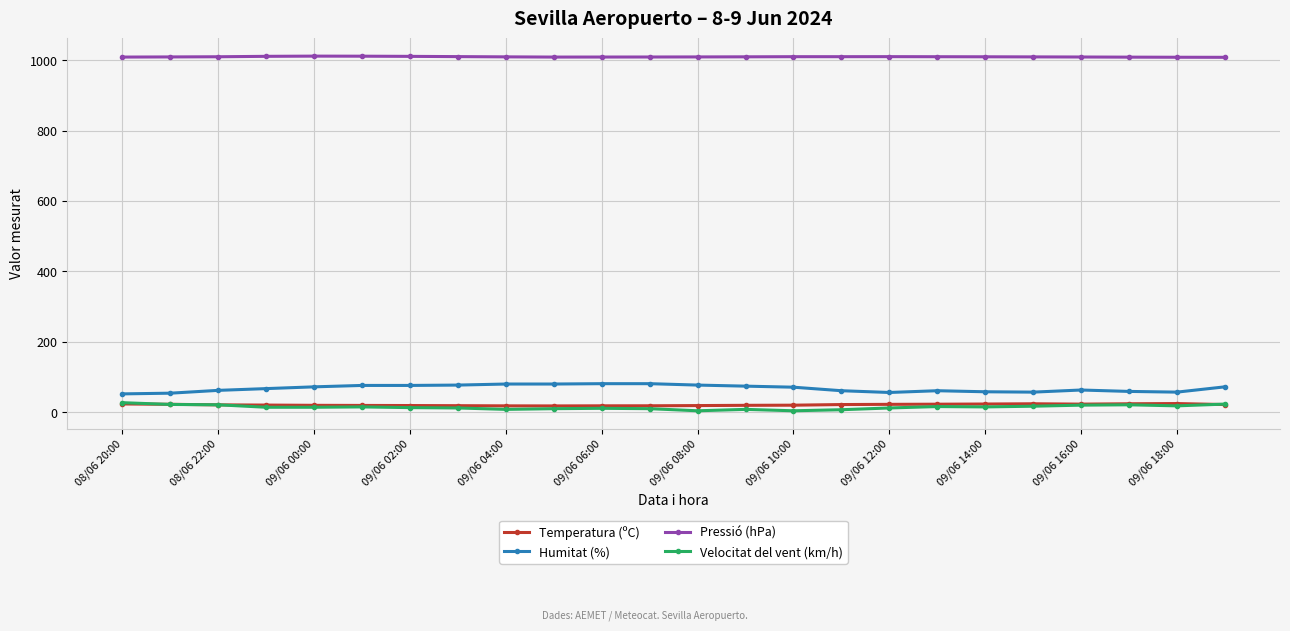

Which series has the largest total across all categories?

Pressió (hPa)